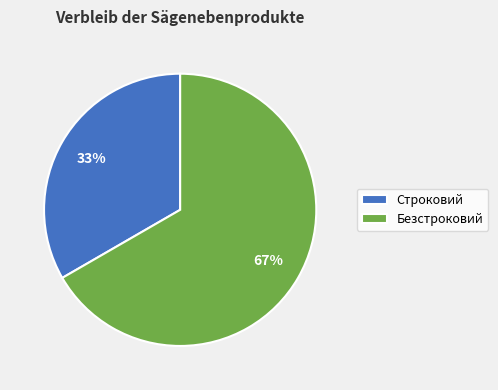

Which category has the biggest portion of the pie?

Безстроковий